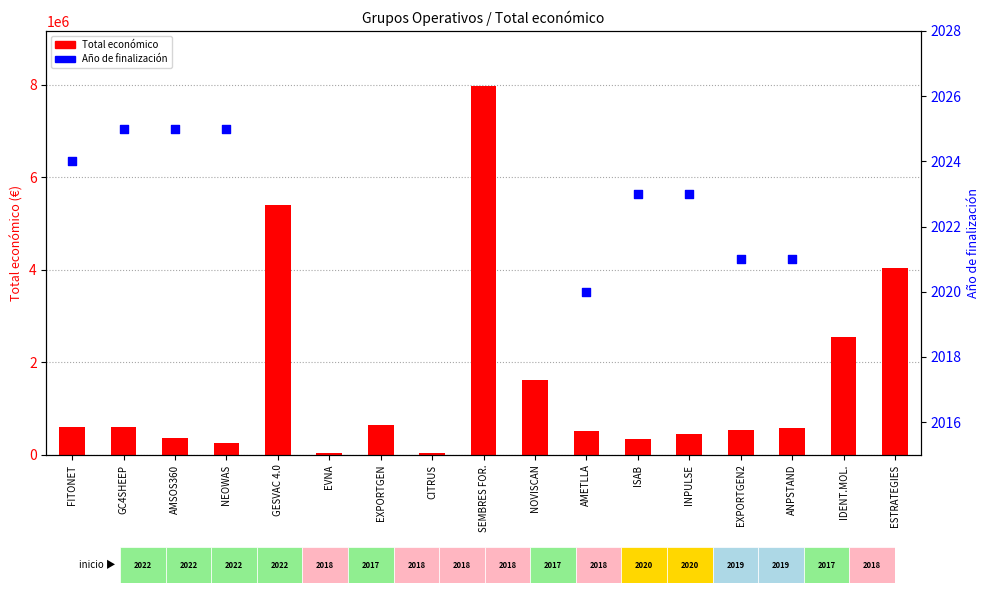

Which series has the largest total across all categories?

Total económico